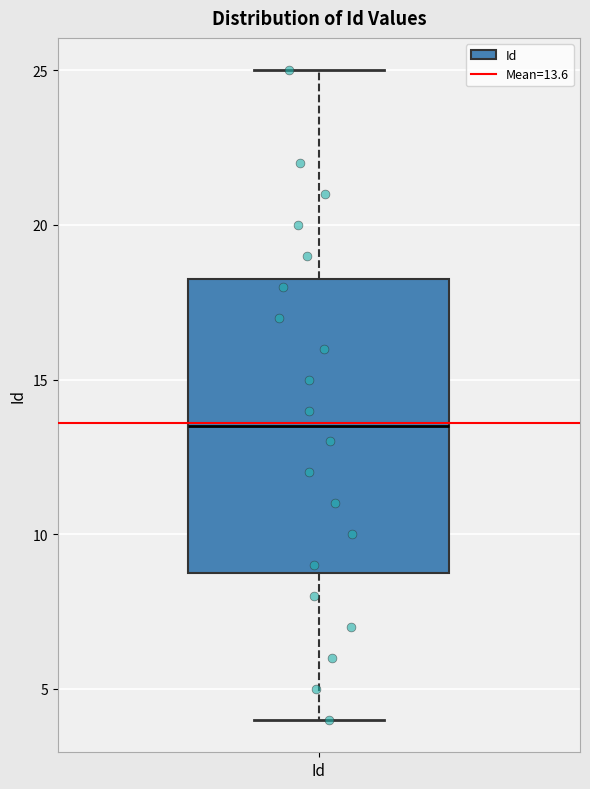

Read this box plot against the y-axis: the position of the median line, the range covered by the box, and the ends of both whiskers. The values are not printed on the chart, so give them approximately, as read against the axis.

median 13.5, box 9.0 to 18.5, whiskers 4.0 to 25.0